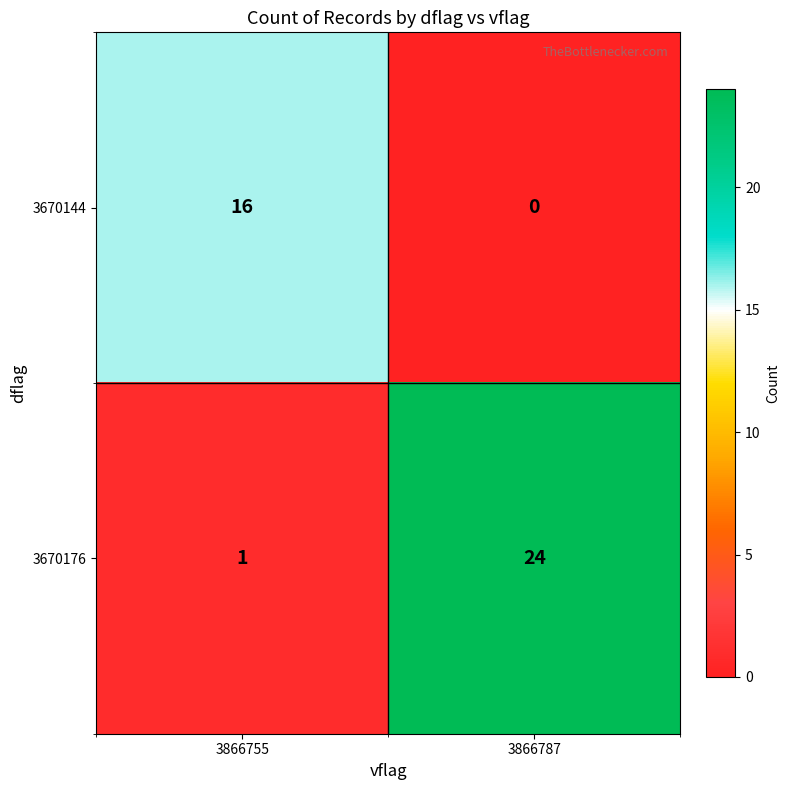

Is it true that 3670144 equals -11 at 3866787?

False